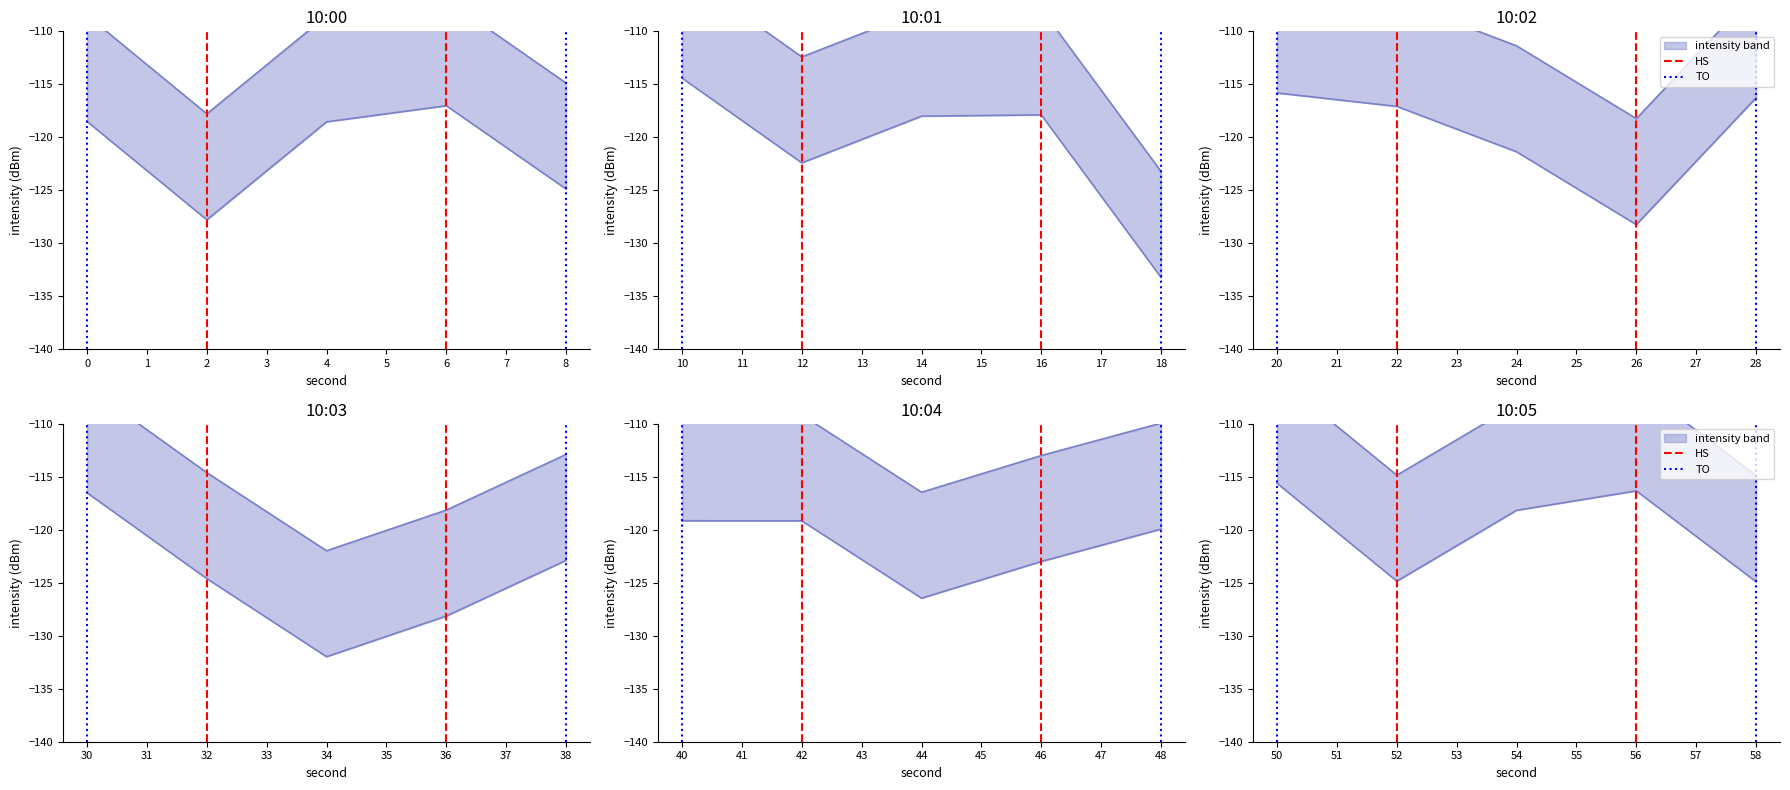

What is the difference between the maximum and minimum values in the HS series?

1